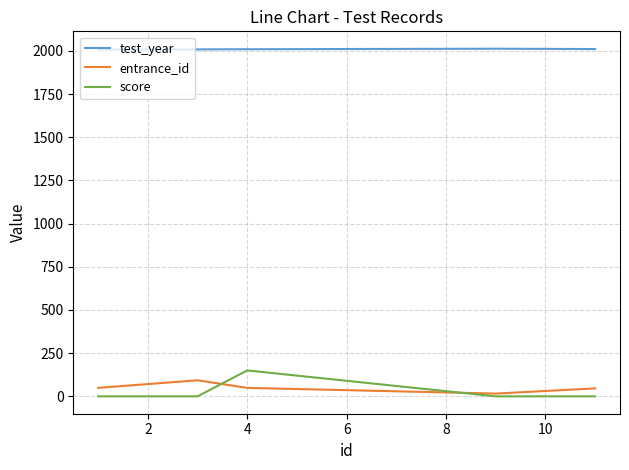

What are all the series names shown in the legend?

test_year, entrance_id, score